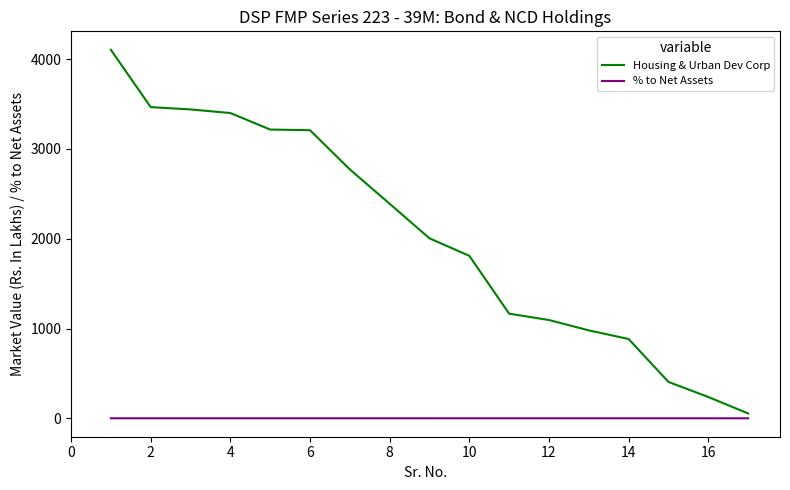

Which series has the widest spread of values?

Housing & Urban Dev Corp